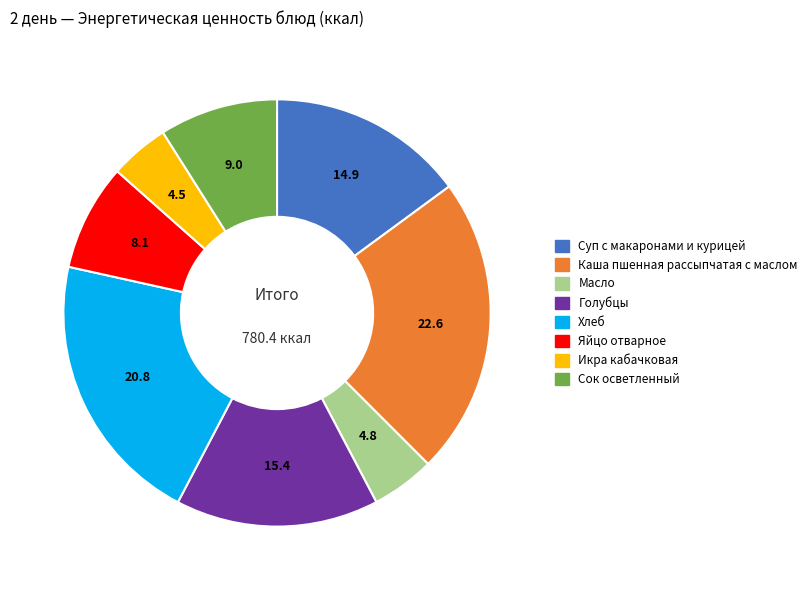

True or false: Суп с макаронами и курицей accounts for 1% of the total.

False